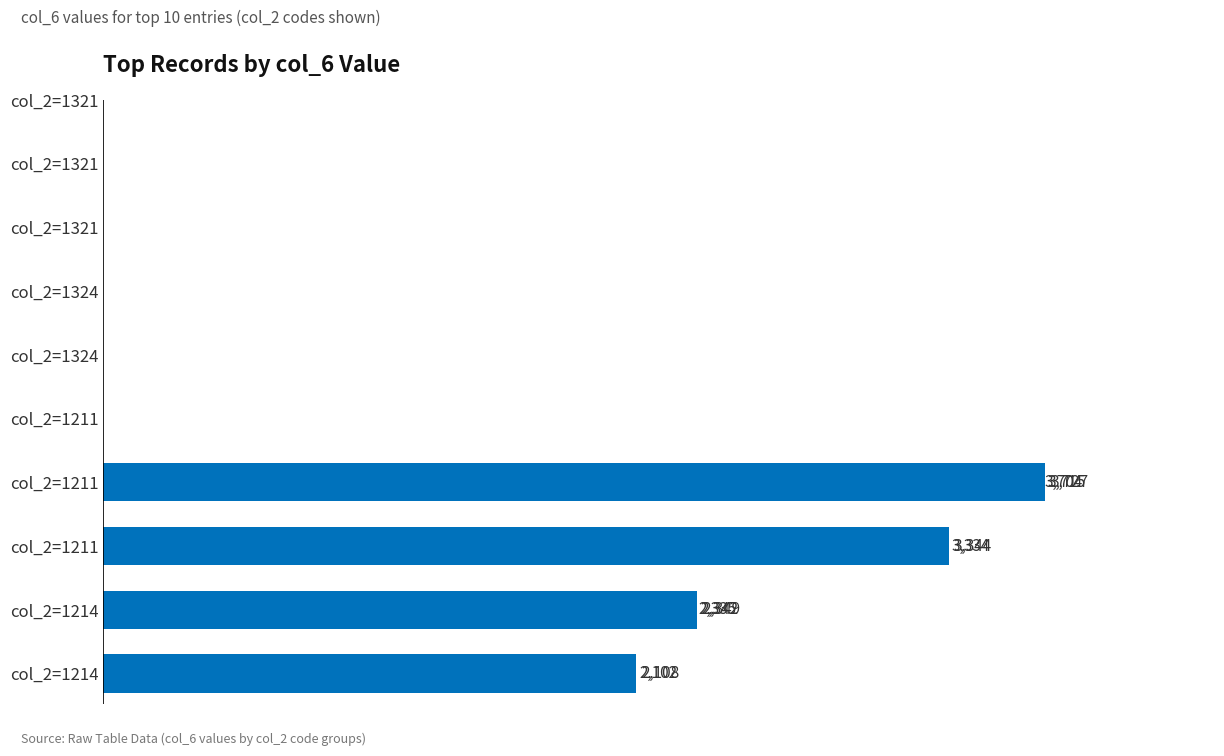

The value at 8 is 5191. True or false?

False